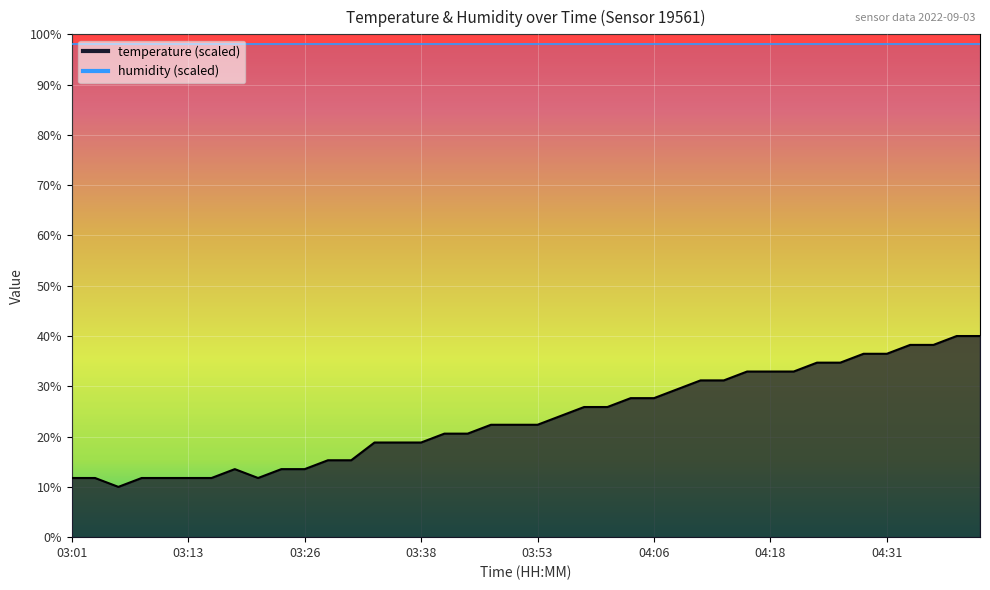

At which label is the value closest to 25?

03:56